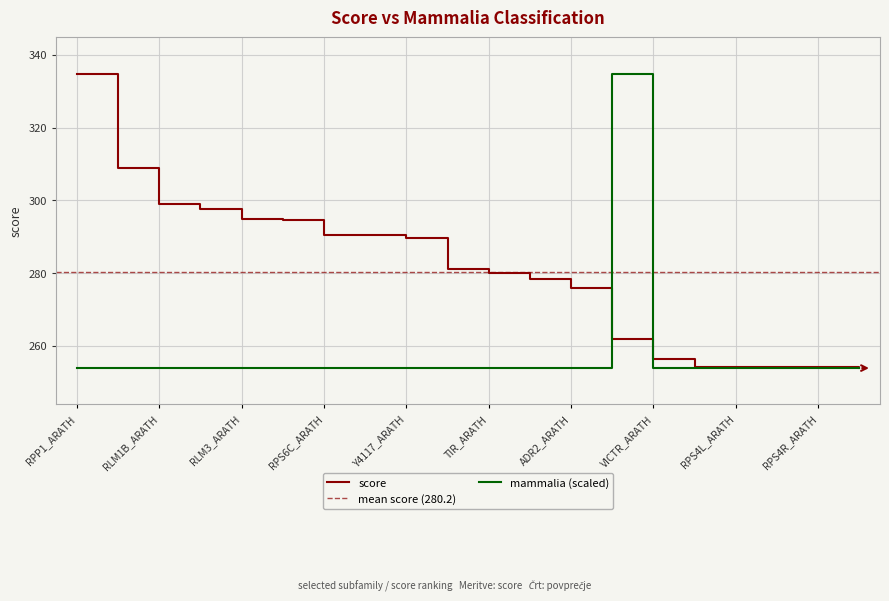

At which label does score first exceed 281?

RPP1_ARATH